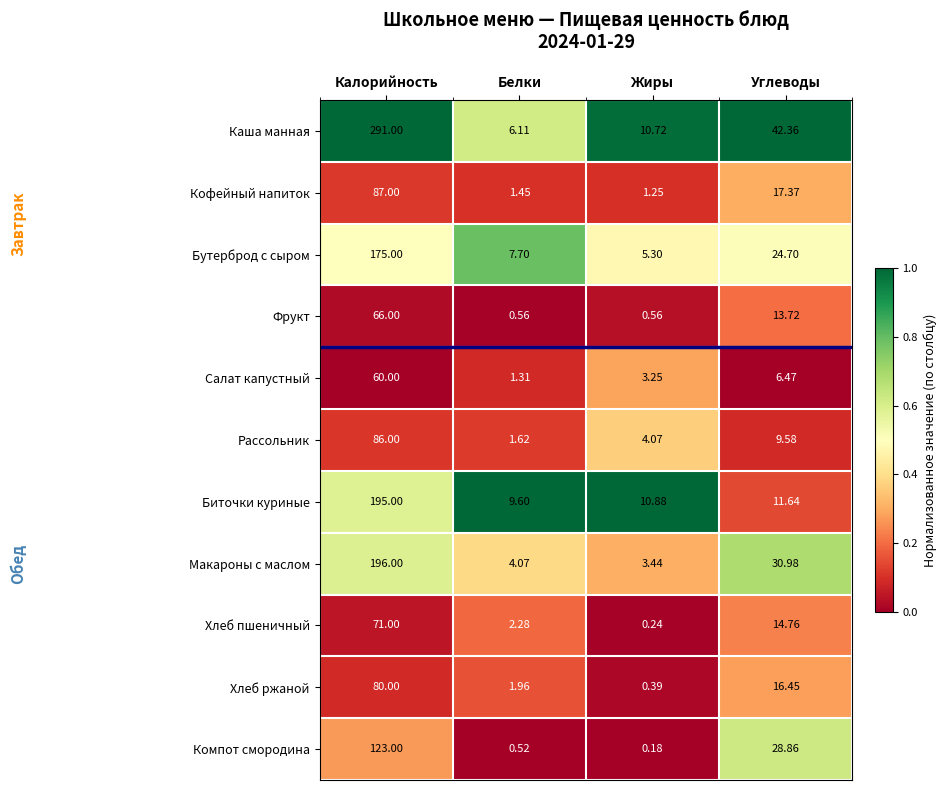

Where does the Хлеб ржаной series first go above 16?

Калорийность